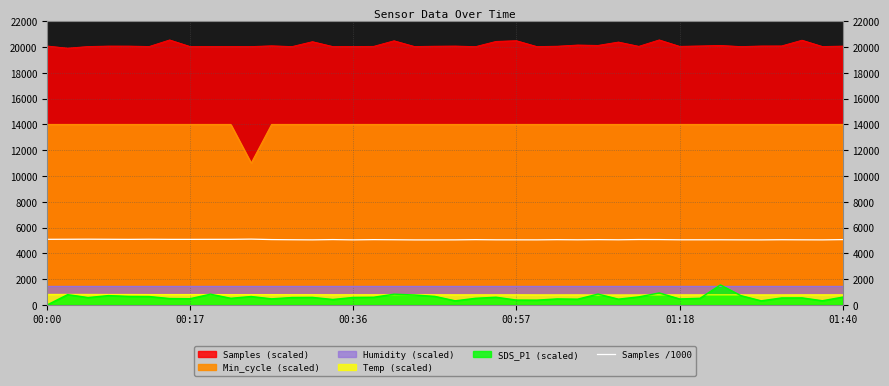

What is the change in value from 26 to 34?

-3.4